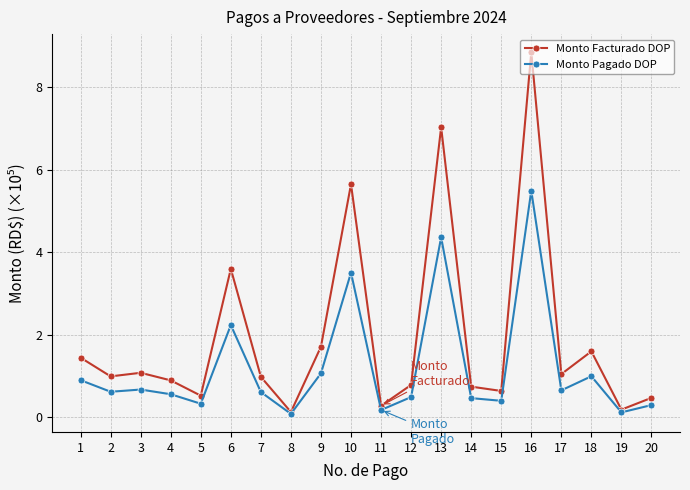

What are all the series names shown in the legend?

Monto Facturado DOP, Monto Pagado DOP